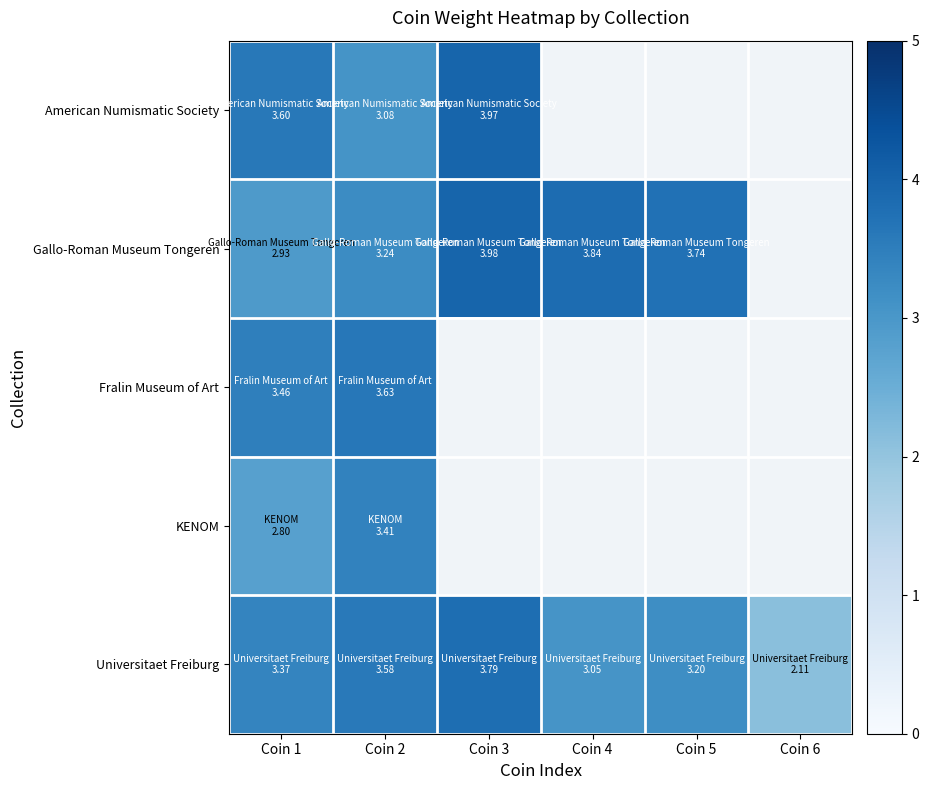

Which series has the widest spread of values?

Universitaet Freiburg